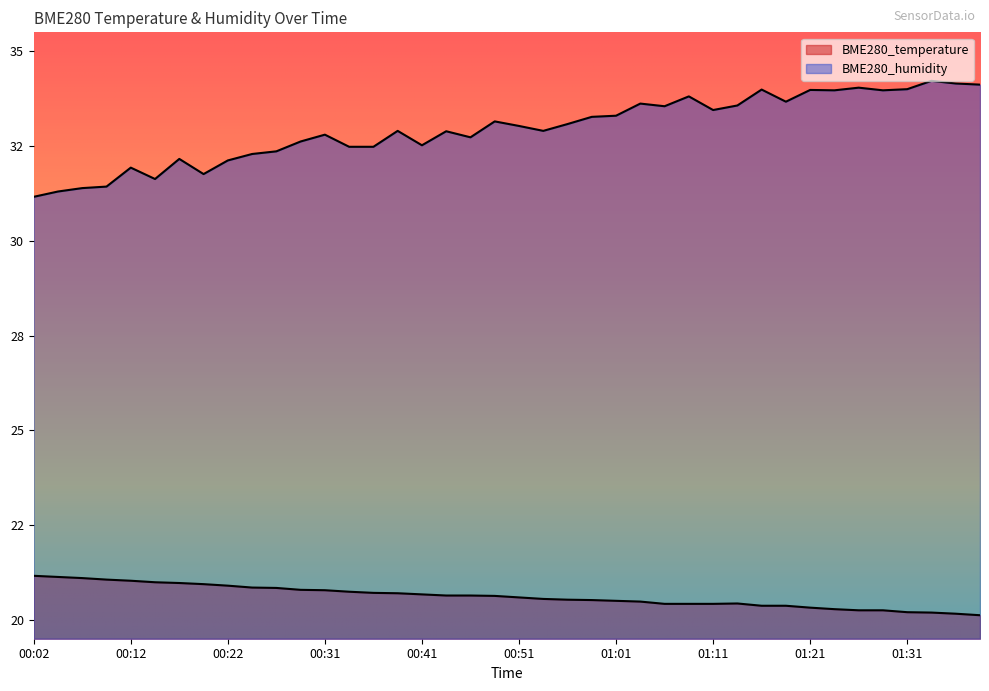

Does the chart display data point markers on the line(s)?

No